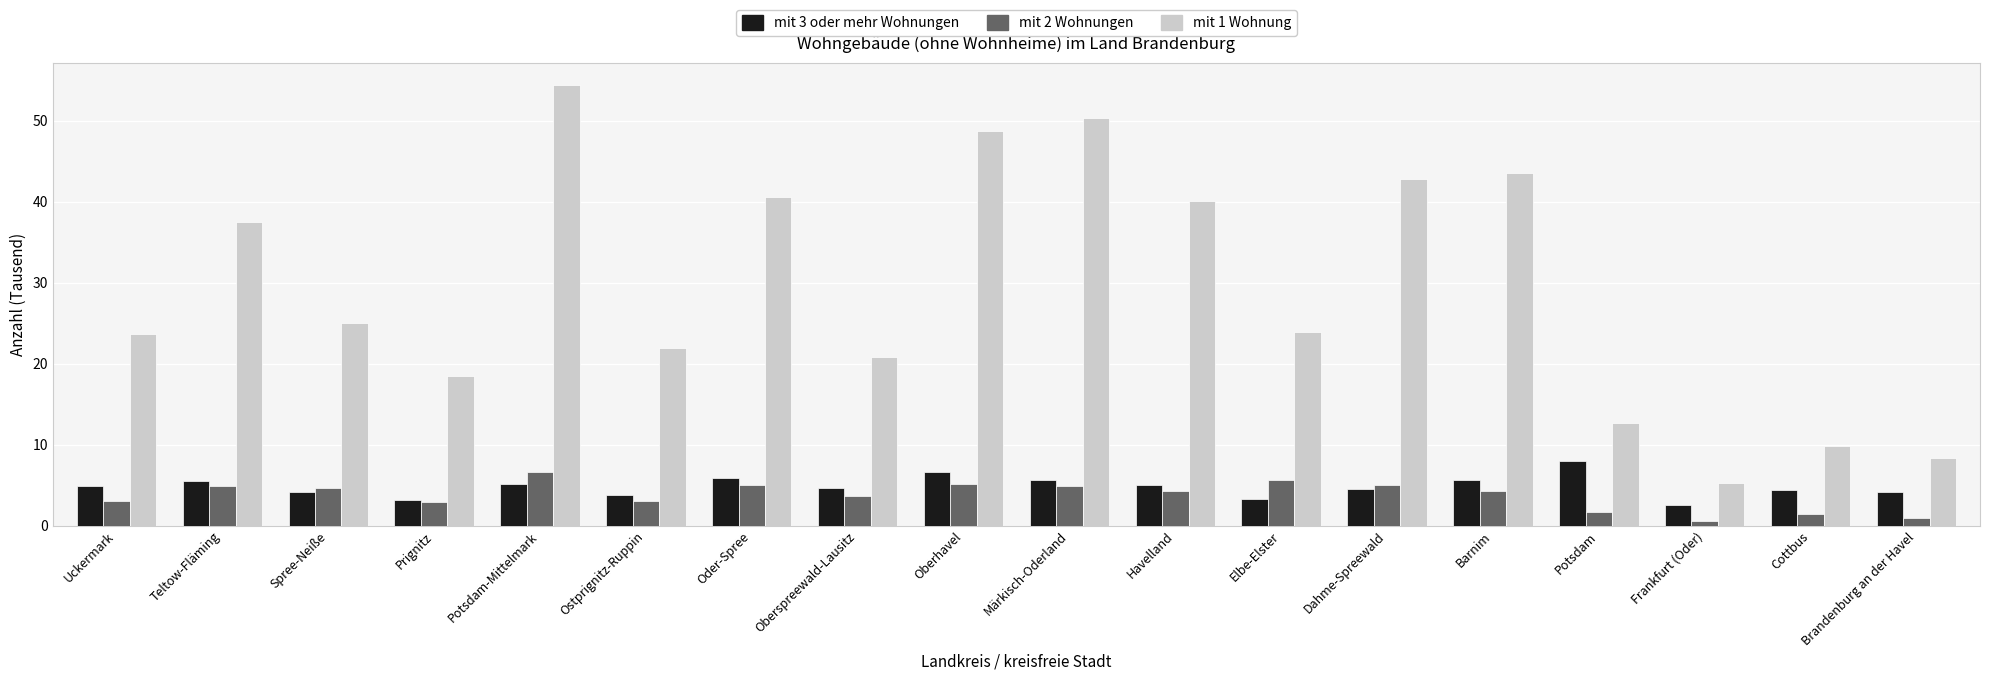

The value of mit 1 Wohnung at Oberspreewald-Lausitz is 20.8. True or false?

True